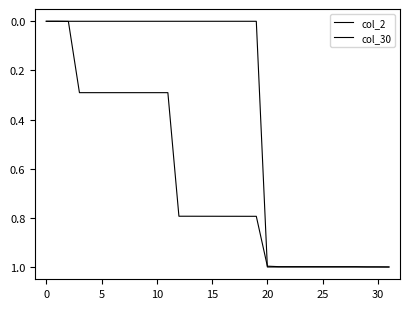

What is the label of the 7th point from the right?

25